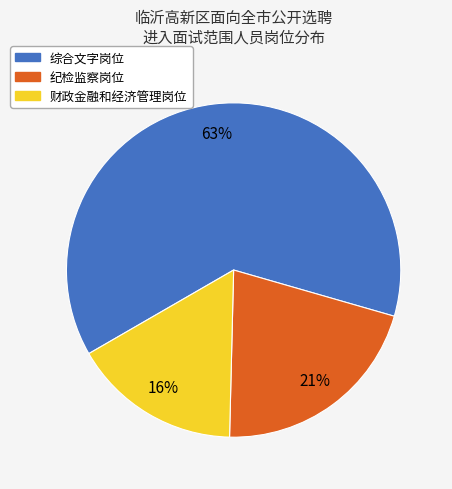

Count the number of slices in the pie.

3